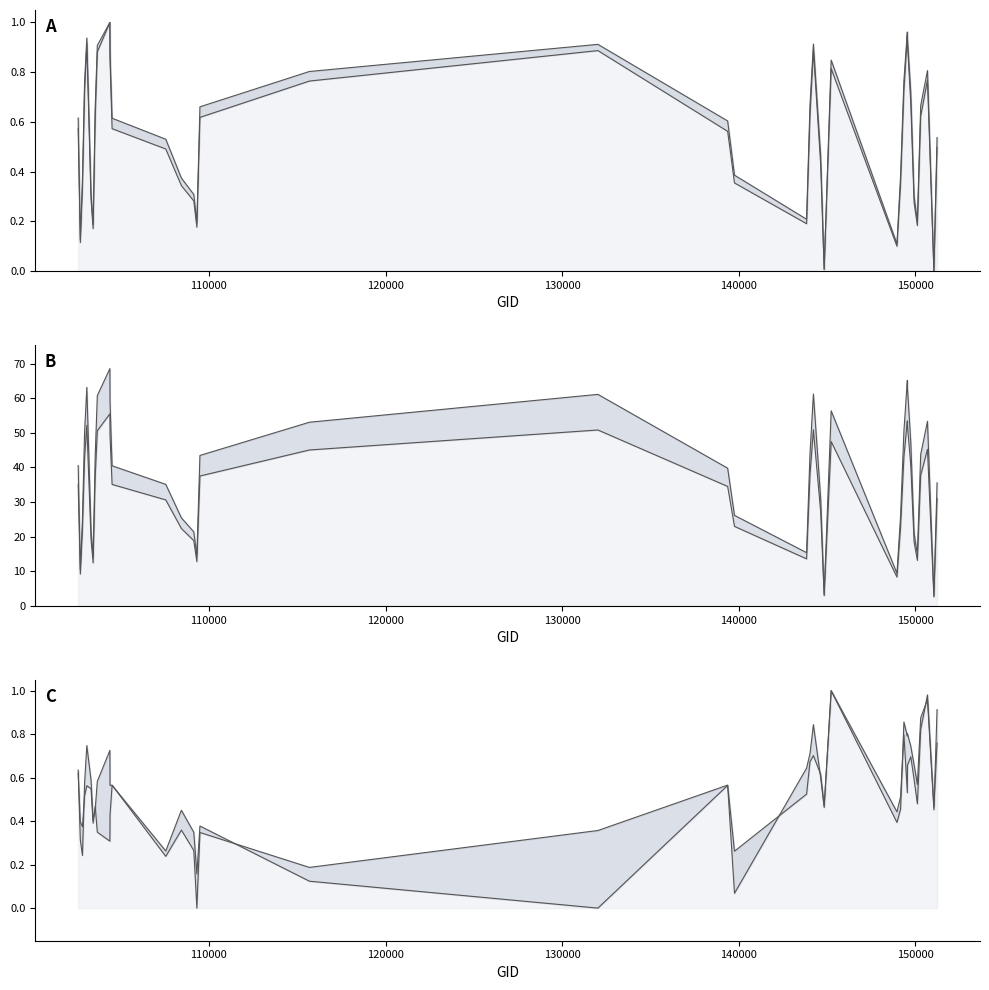

What is the sum of all dnbrad values?

19.8